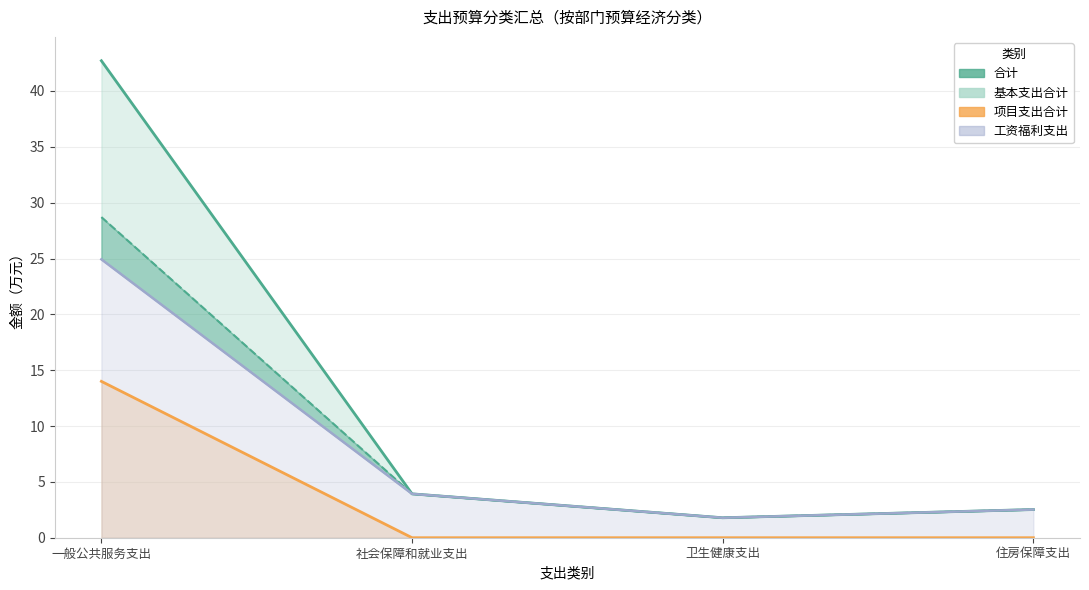

True or false: 合计 and 基本支出合计 cross at least once.

False